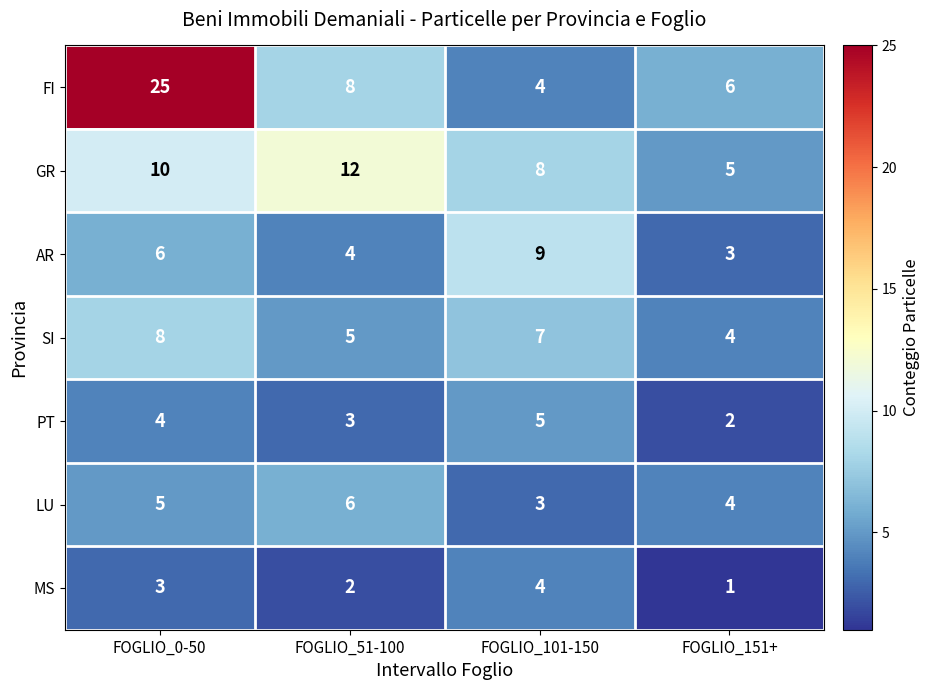

Count the number of data series in this chart.

7